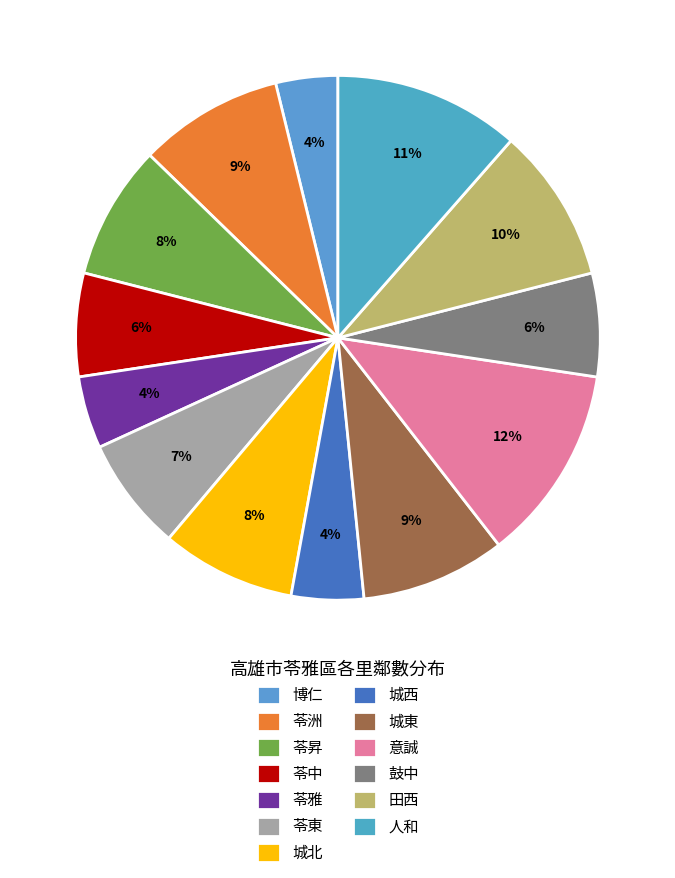

Which category has the smallest portion of the pie?

博仁